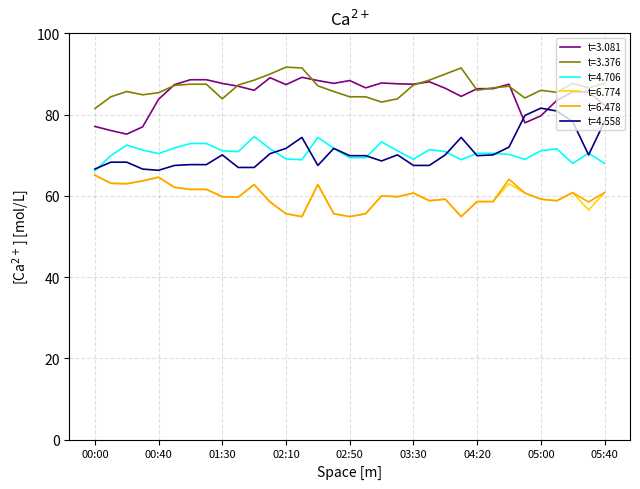

What is the highest value of the t=3.081 series?

89.2